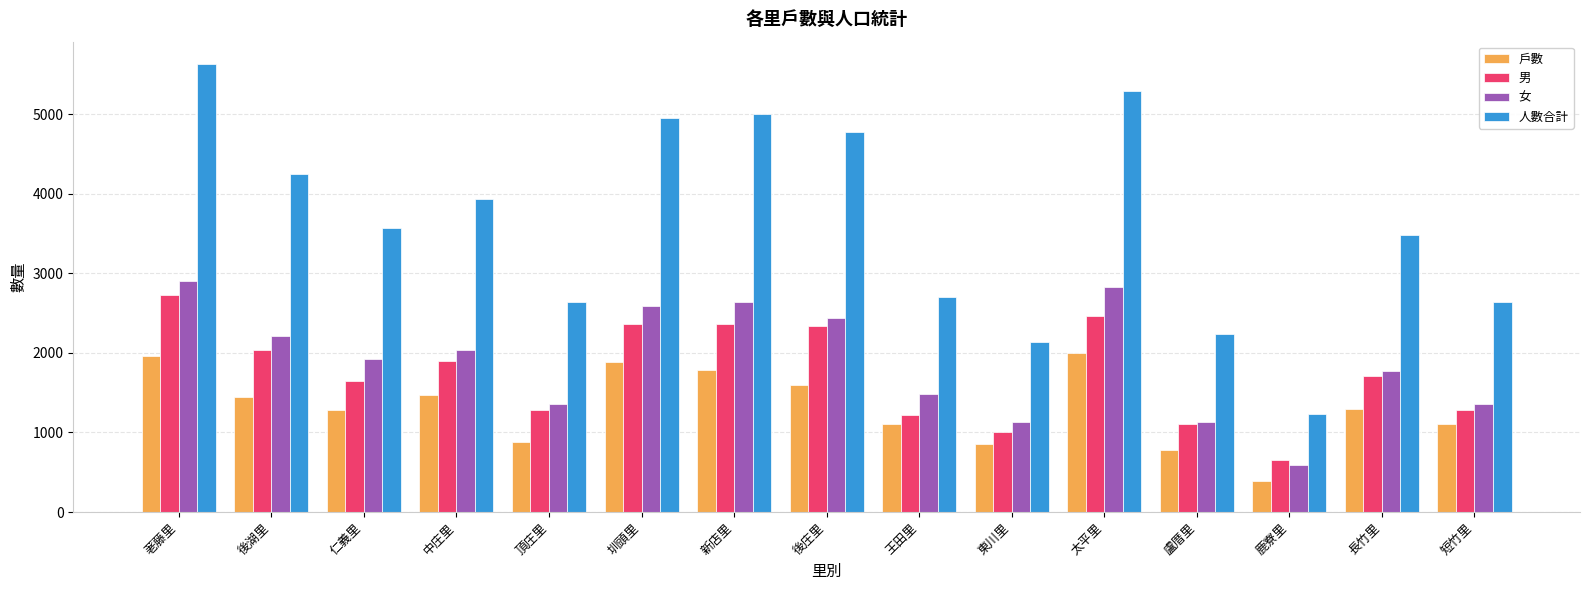

Which series has the largest total across all categories?

人數合計